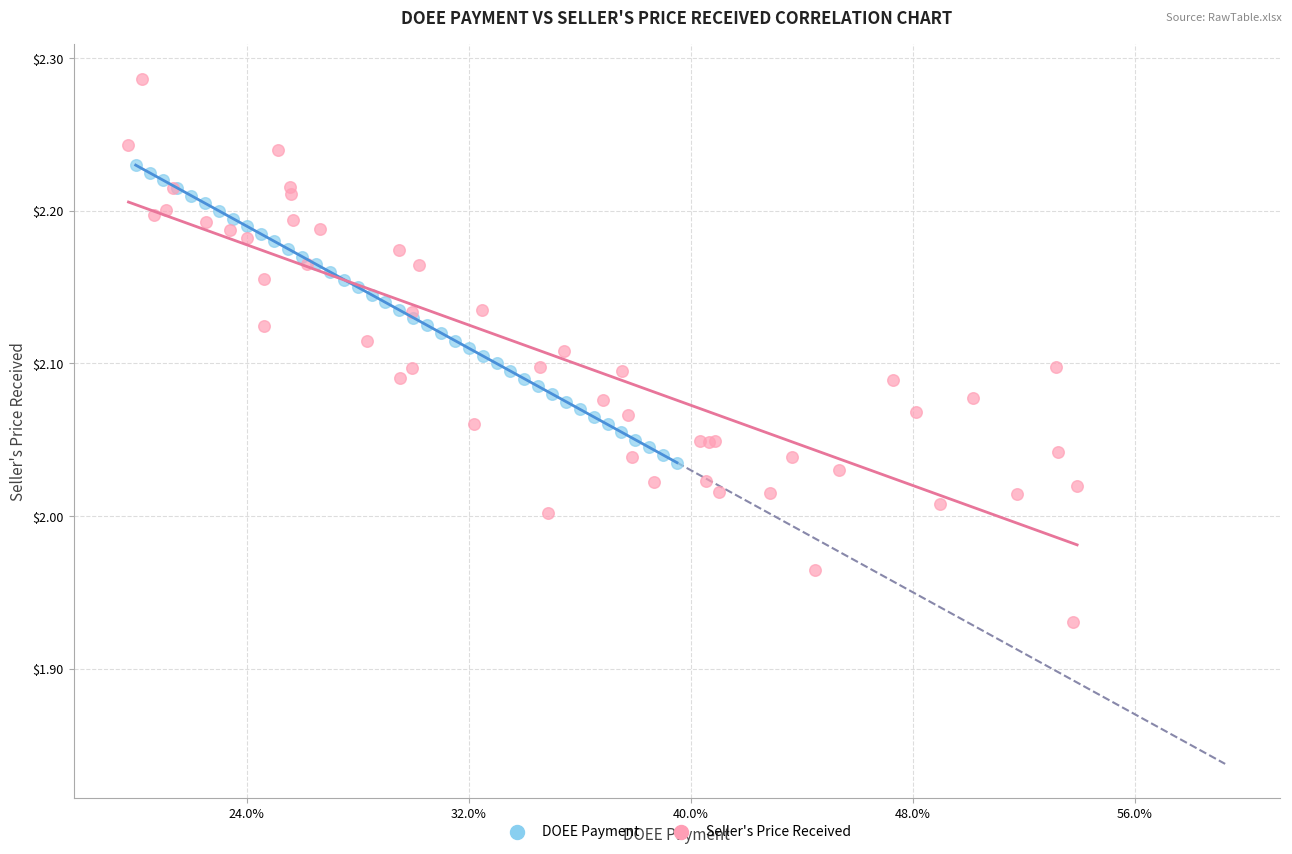

Which series reaches the maximum Y coordinate?

Seller's Price Received